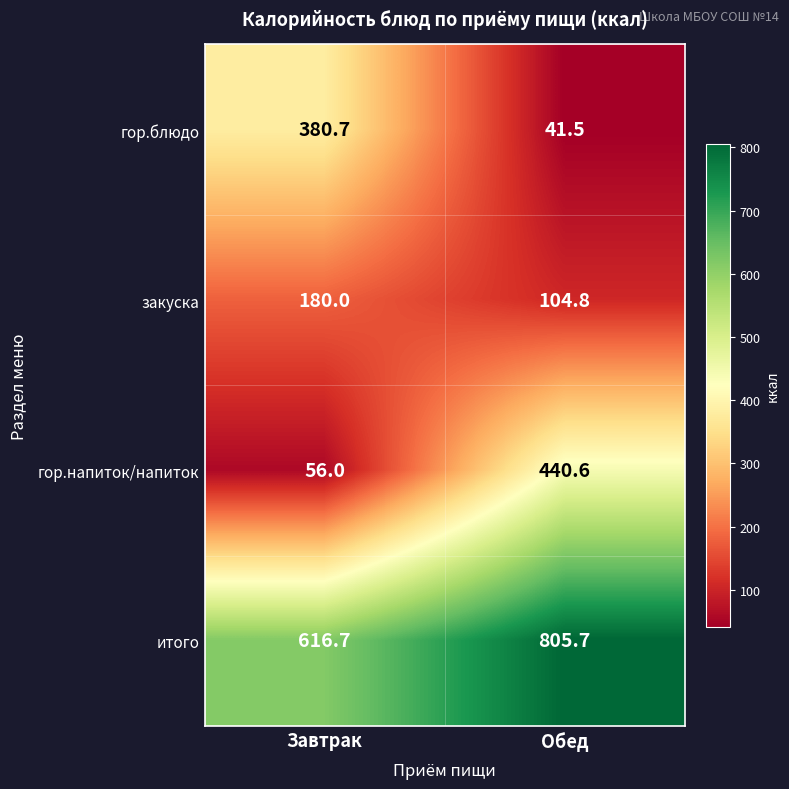

Reading left to right, list all the values displayed in this chart.

гор.блюдо: 380.7	41.5
закуска: 180.0	104.8
гор.напиток/напиток: 56.0	440.6
итого: 616.7	805.7